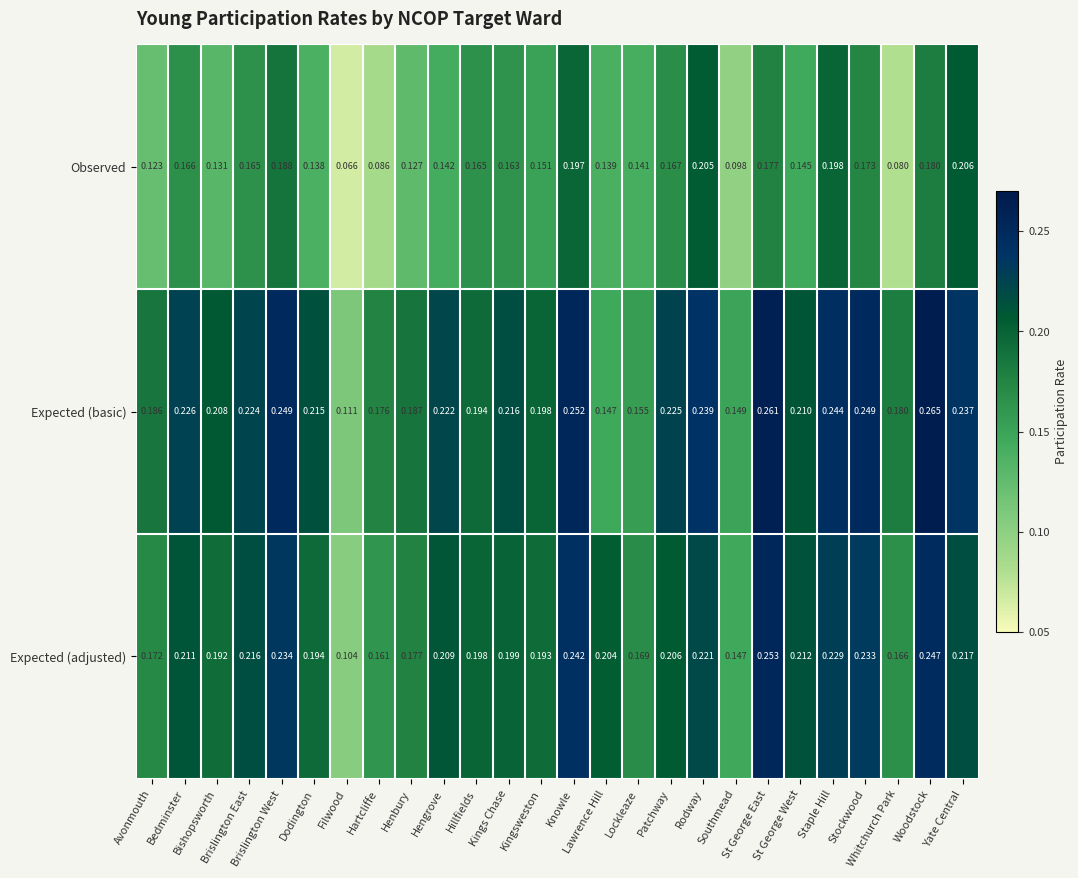

How many data points does each series have?

26